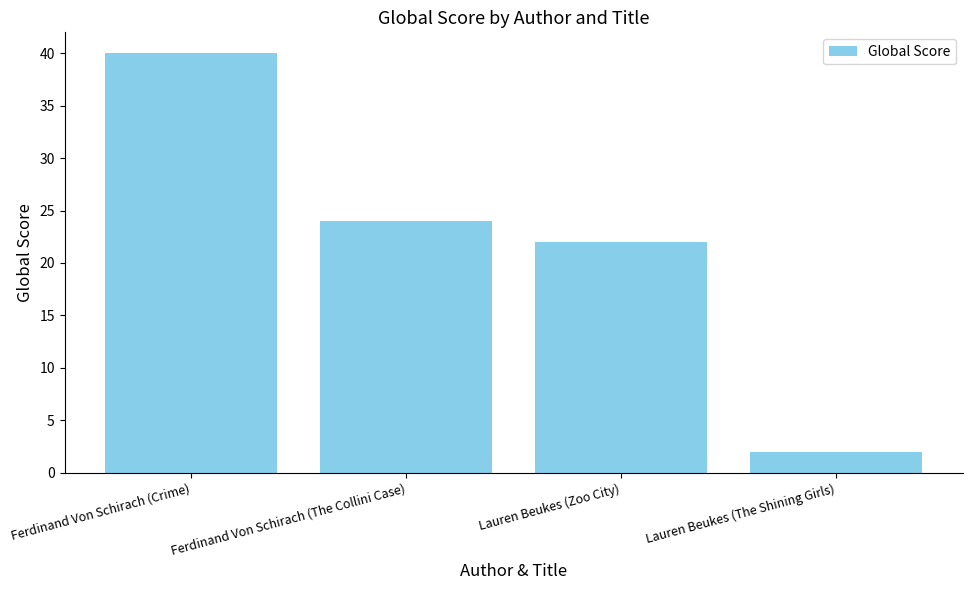

True or false: the data shows 40 at Ferdinand Von Schirach (Crime).

True